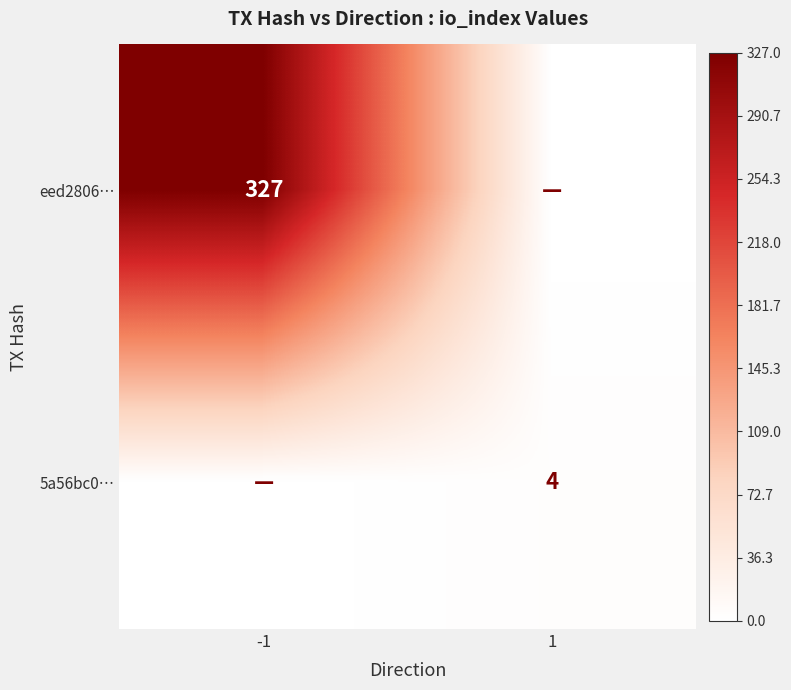

Is the value of eed2806… at -1 greater than the value of 5a56bc0… at 1?

Yes